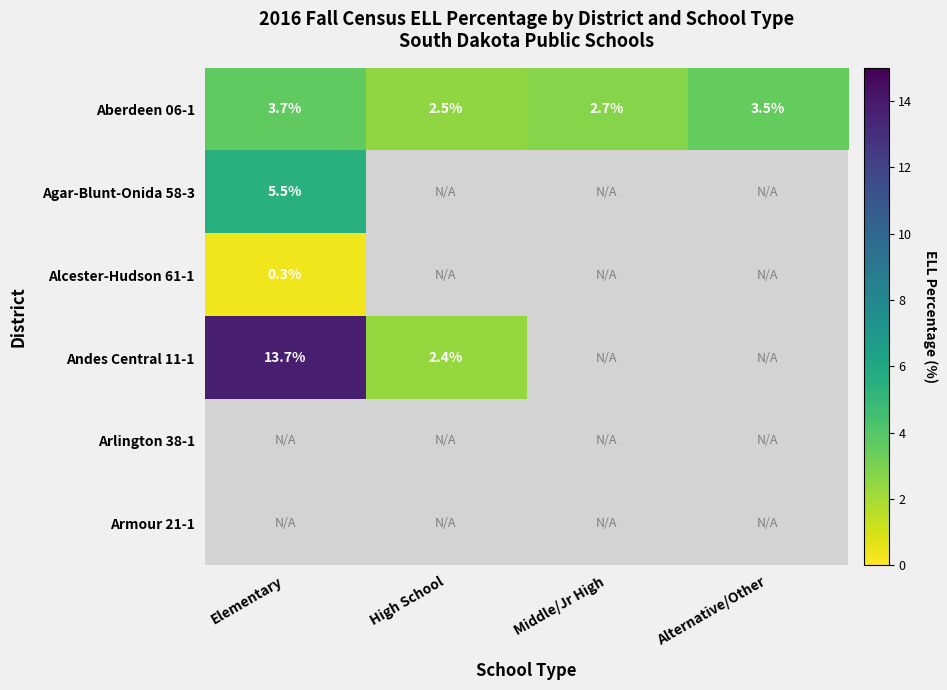

List the labels in order of Aberdeen 06-1 value, largest first.

Elementary, Alternative/Other, Middle/Jr High, High School